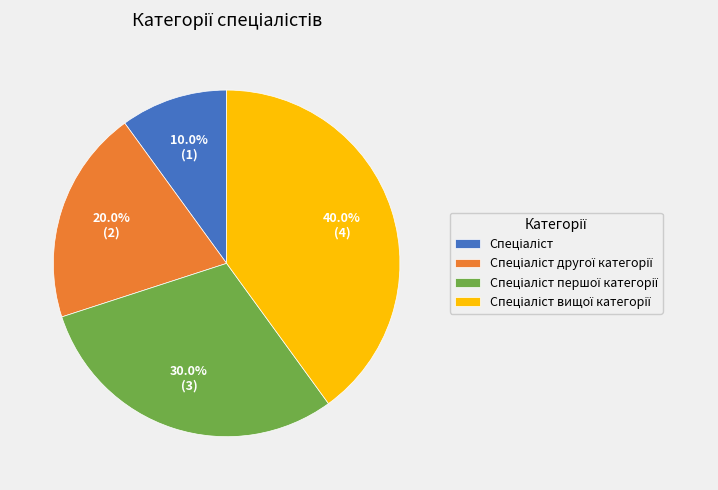

Does any single category account for the majority?

No